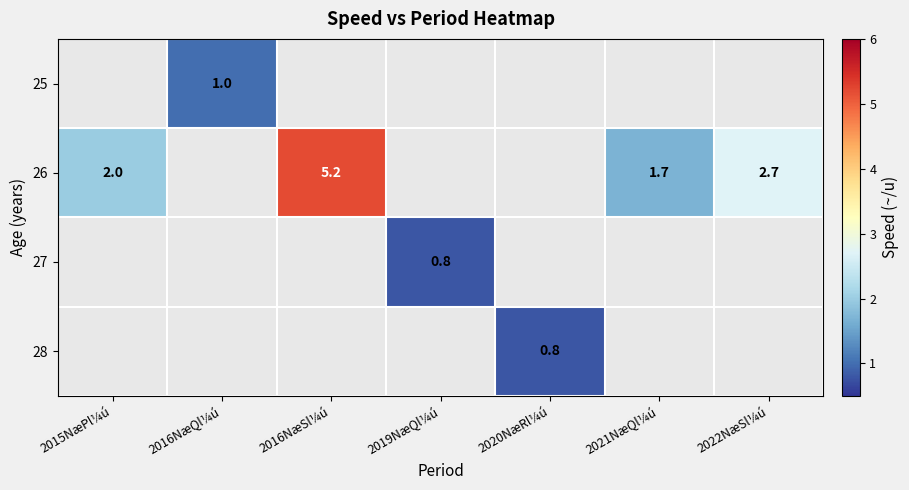

Count the number of data series in this chart.

4